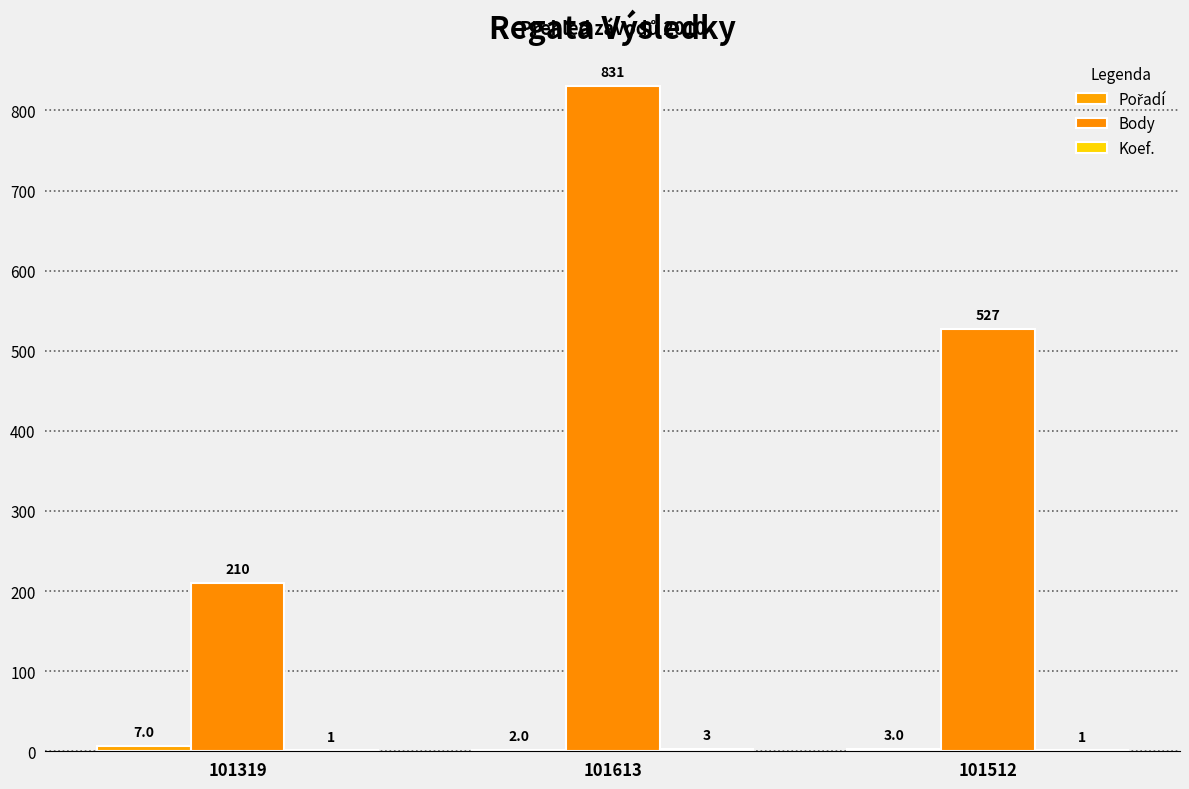

How many series are shown in this chart?

3